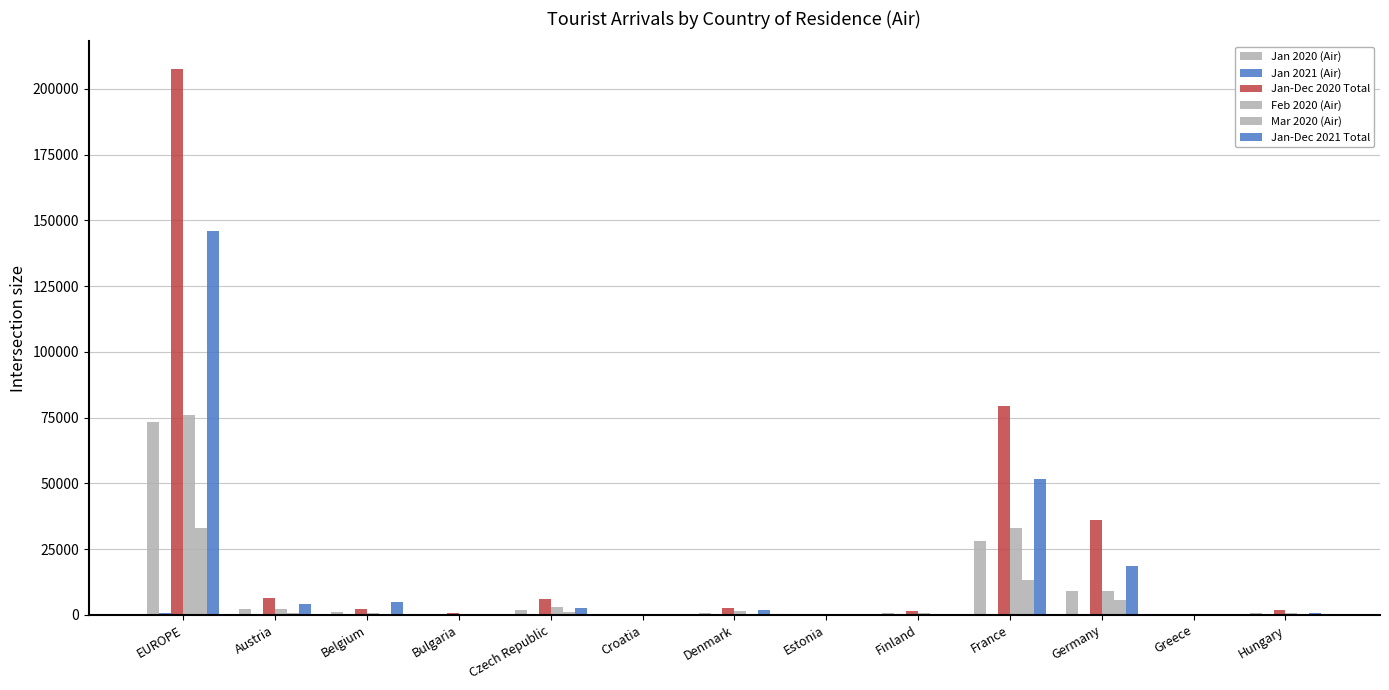

What is the maximum value for Jan-Dec 2021 Total?

145812